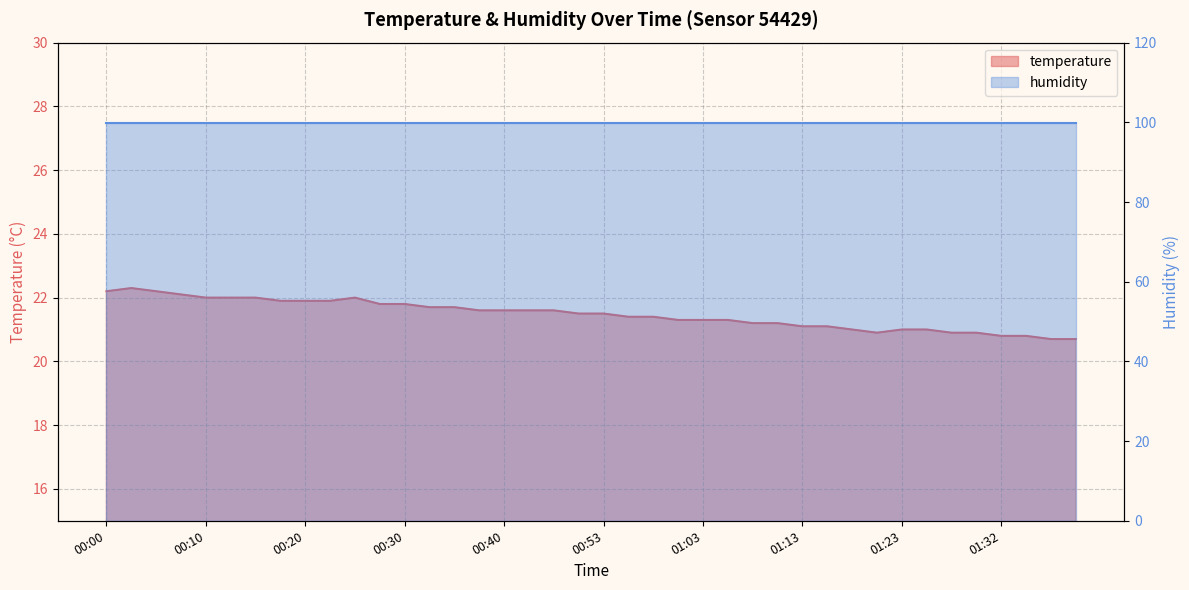

What is the label of the 19th point from the right?

00:55